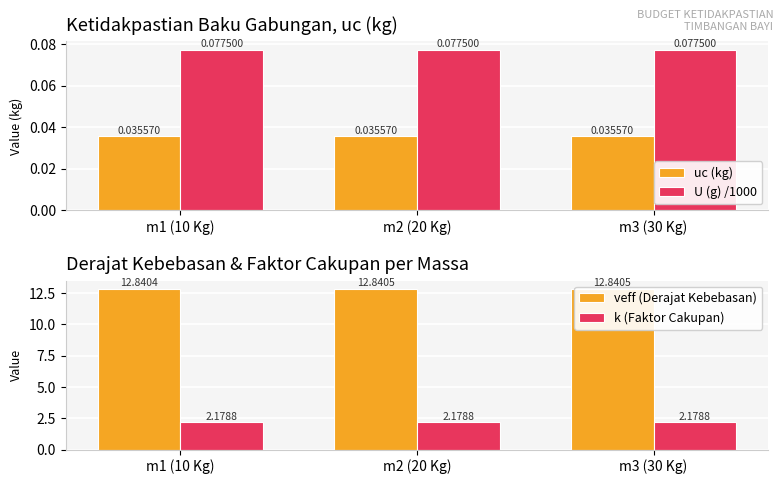

Which series changed the most between m1 (10 Kg) and m3 (30 Kg)?

veff (Derajat Kebebasan)